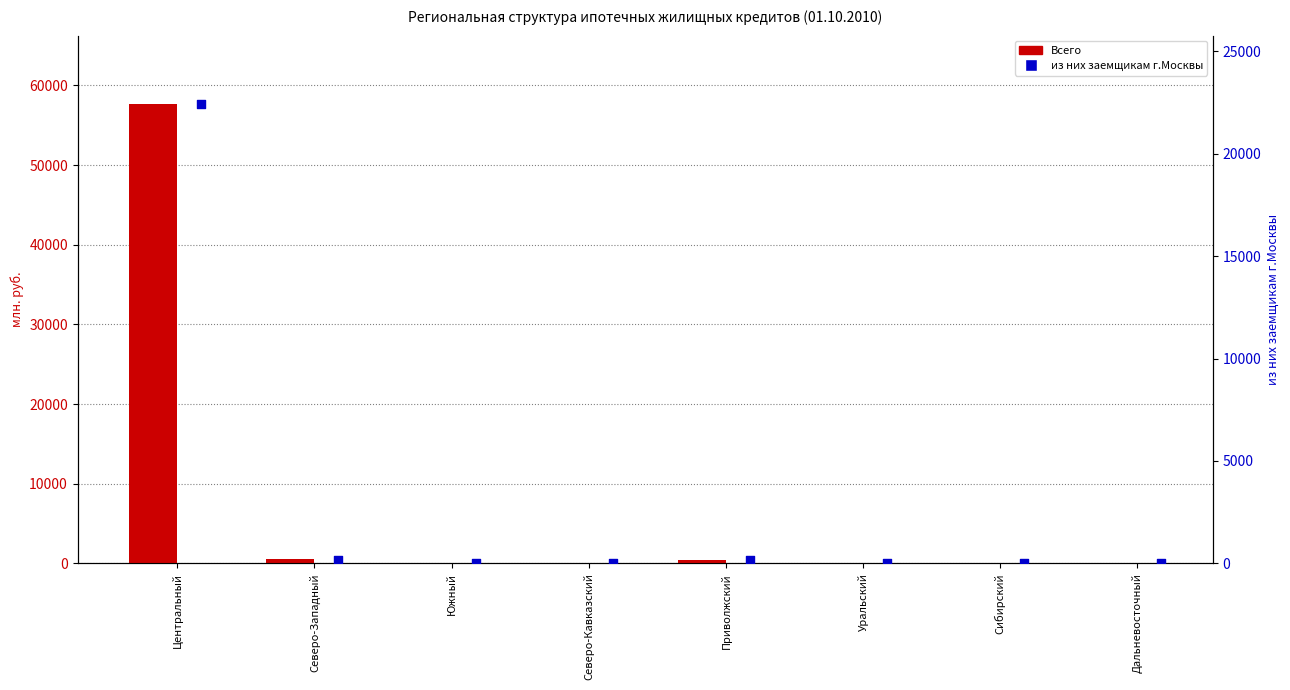

Is the value of из них заемщикам г.Москвы at Северо-Кавказский greater than the value of Всего at Северо-Западный?

No